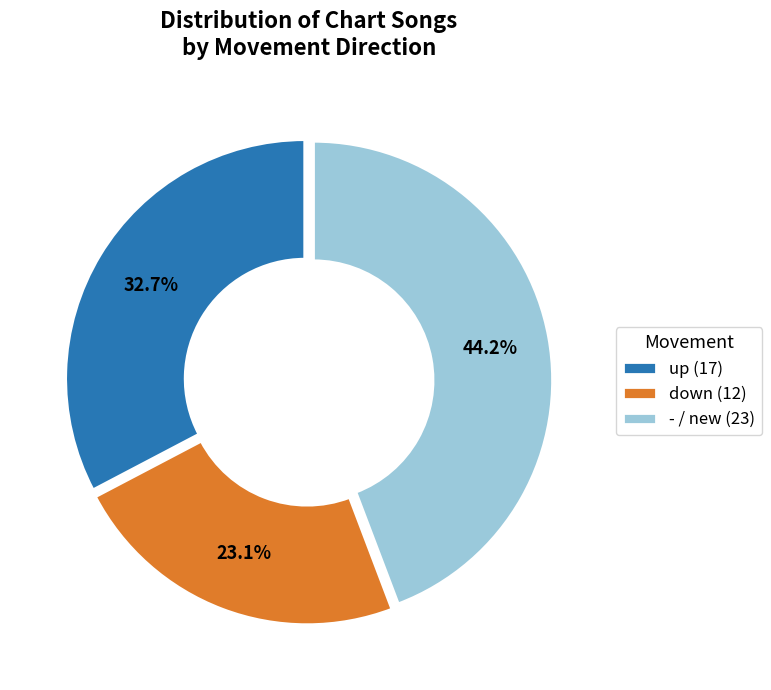

How much of the chart is everything except up?

67.3%